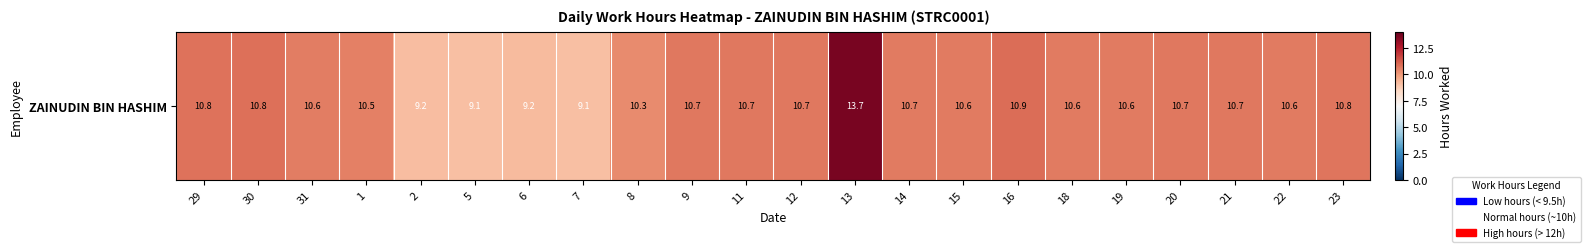

What is the ratio of the value at 19 to the value at 7?

1.2